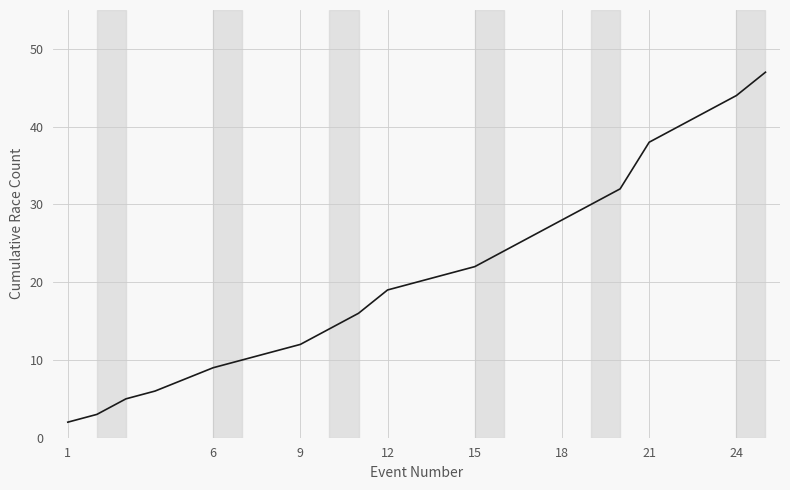

How many distinct data groups are displayed?

1